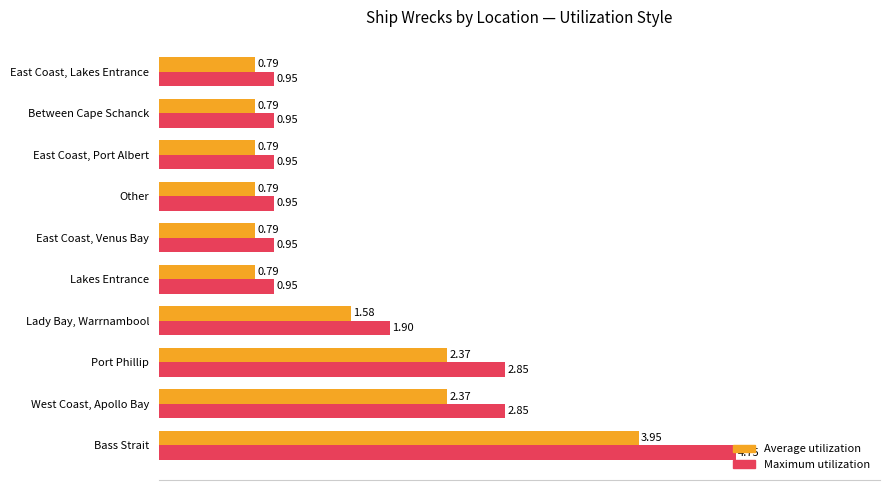

At how many categories does at least one series exceed 4?

1